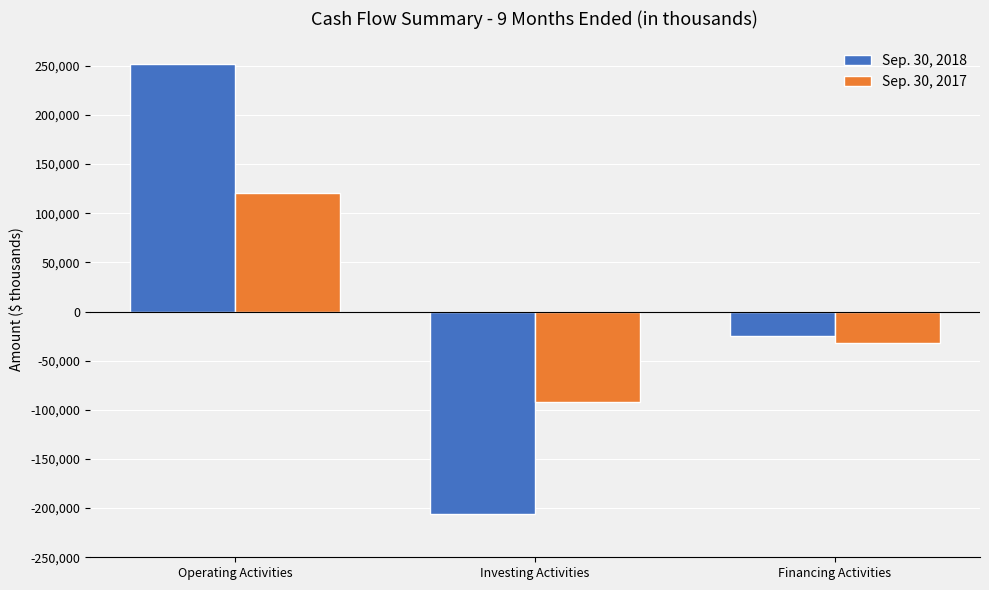

What is the greatest value displayed?

251913